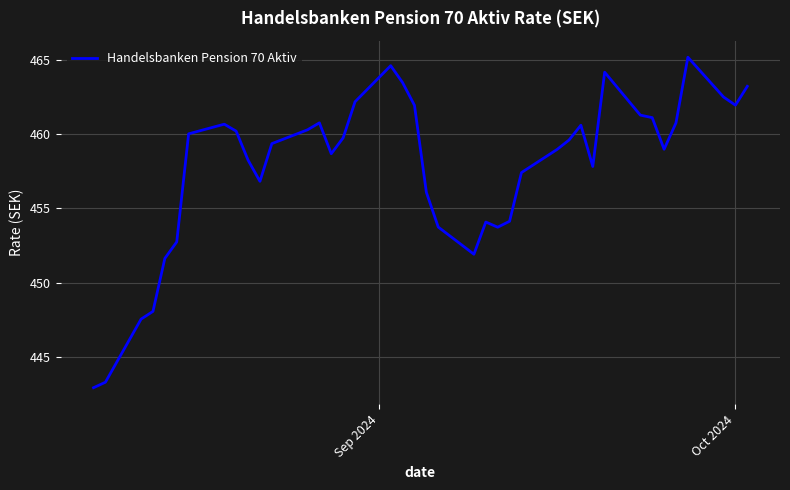

What is the difference between the maximum and minimum values?

22.3